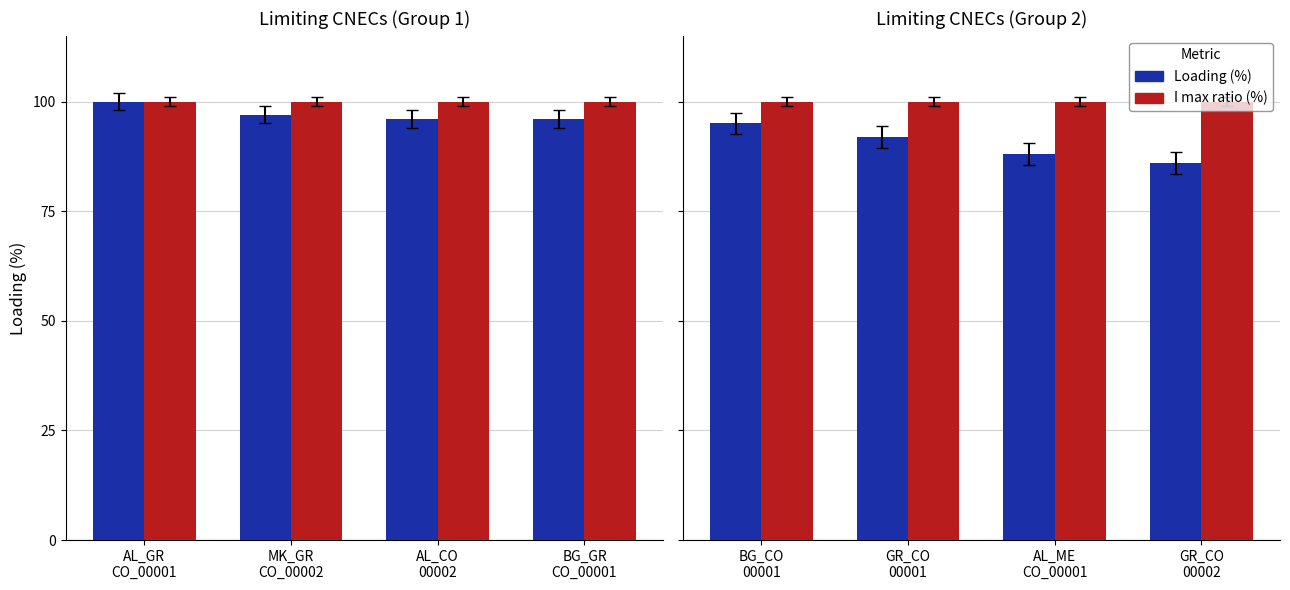

Which series has the largest total across all categories?

I max ratio (%)